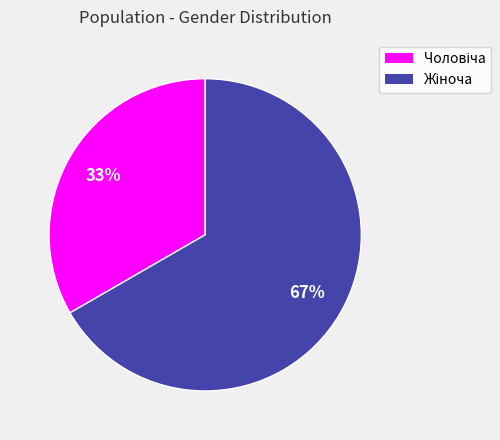

How many segments does this pie chart have?

2